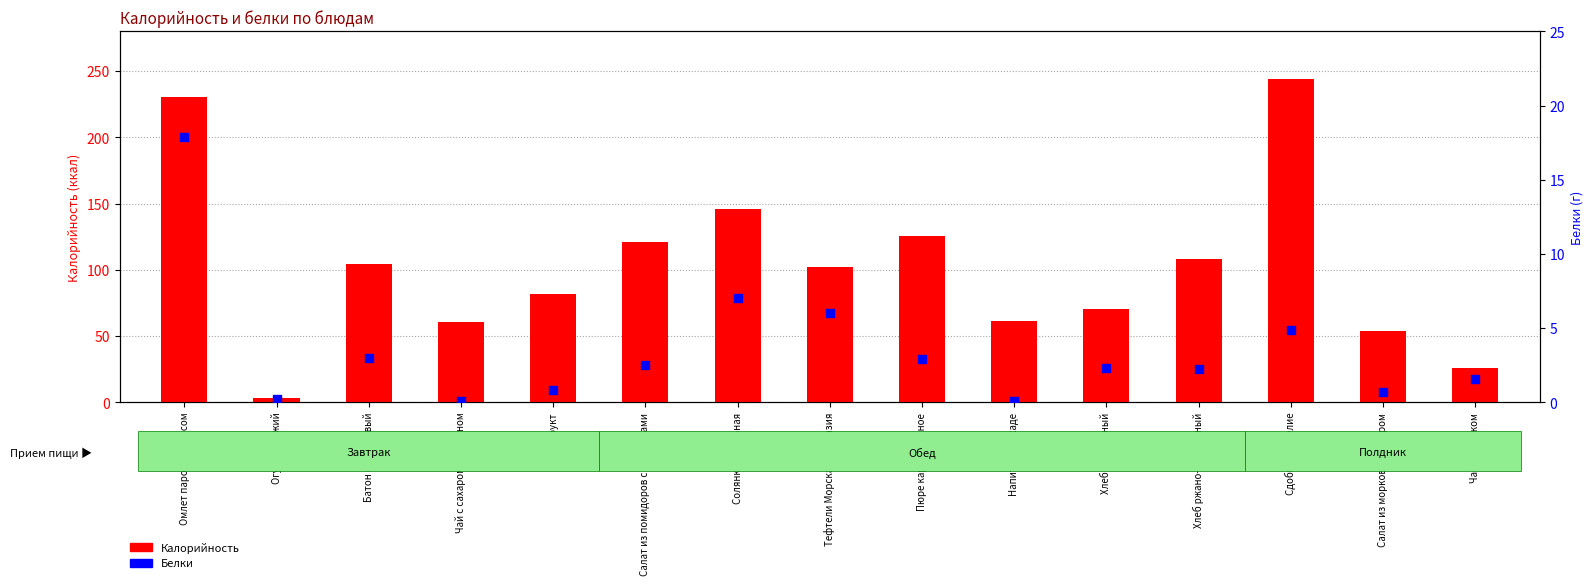

Which series contains the highest Y value?

Калорийность